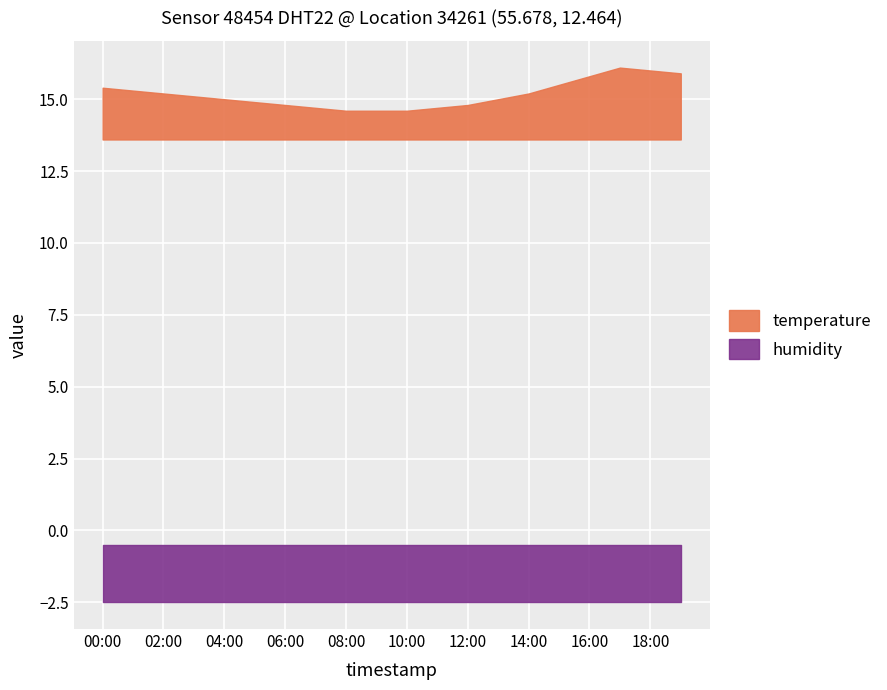

What is the label of the 8th point from the left?

07:00